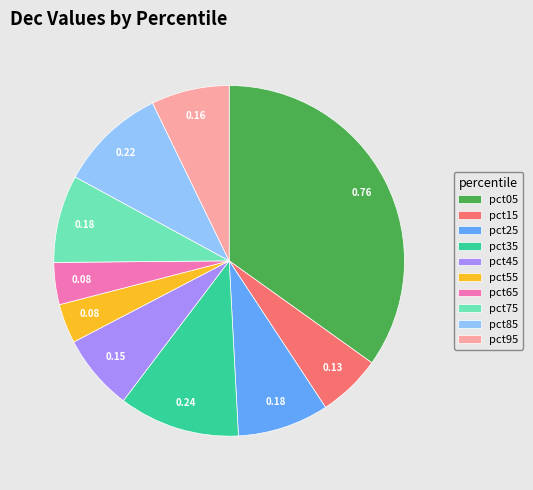

Is pct45 the majority of the pie?

No